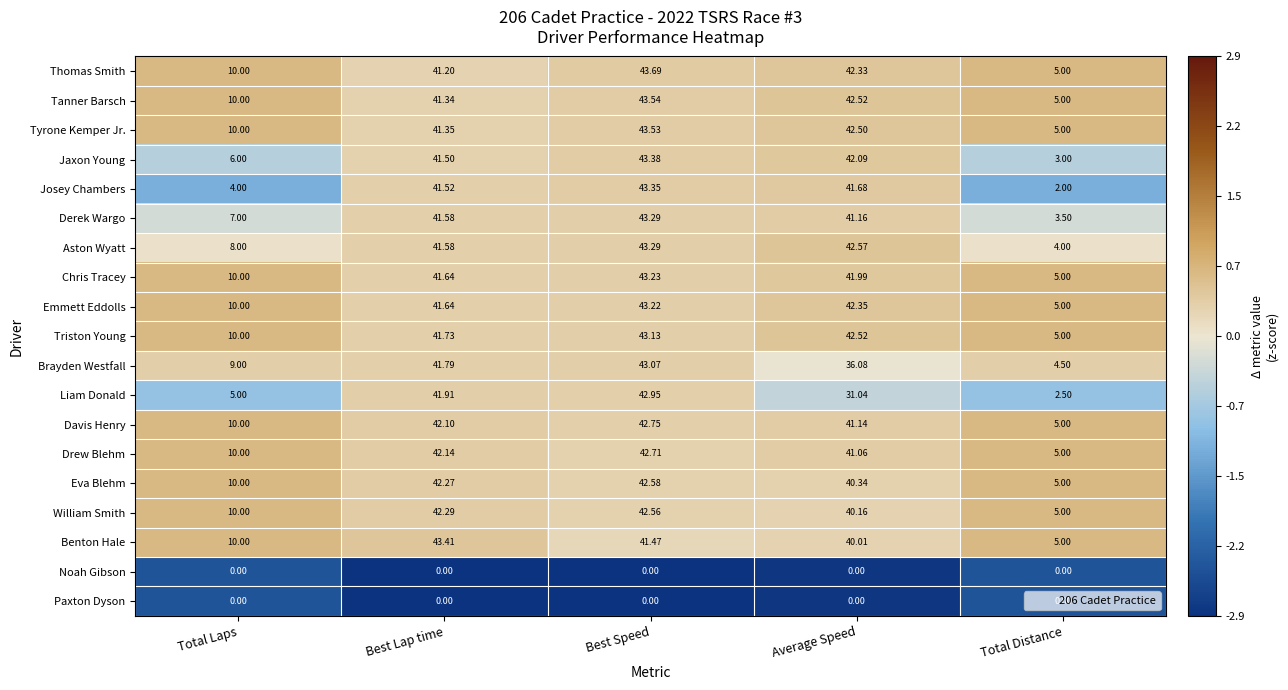

Which series has the widest spread of values?

Josey Chambers